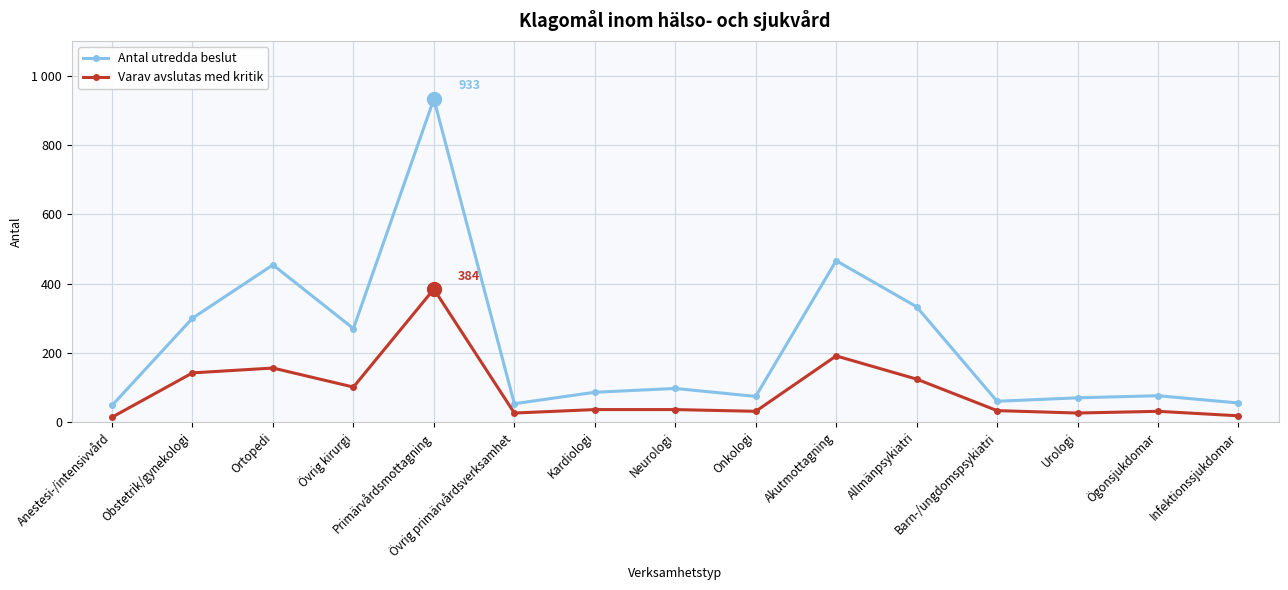

What is the sum of all Varav avslutas med kritik values?

1349